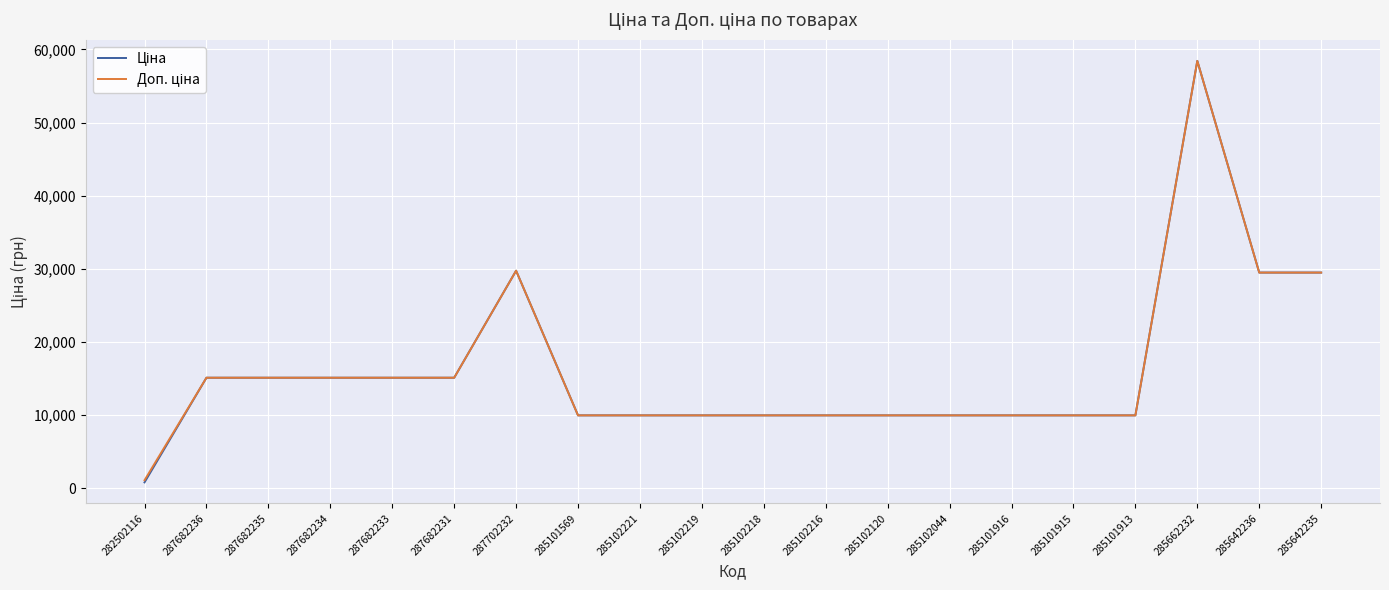

What is the total value across all series at 285102120?

19950.0